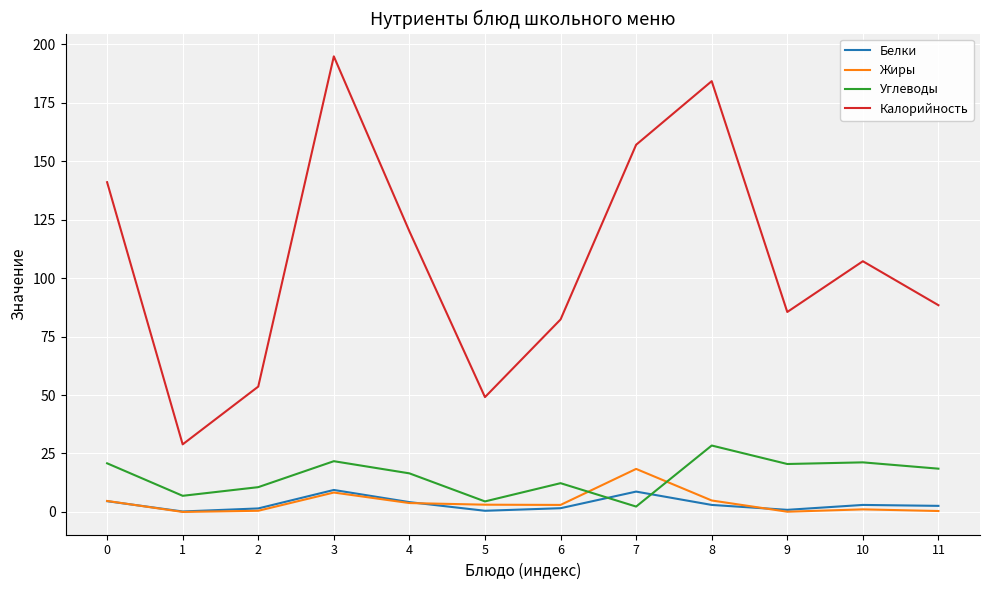

Which series has the largest range (max minus min)?

Калорийность